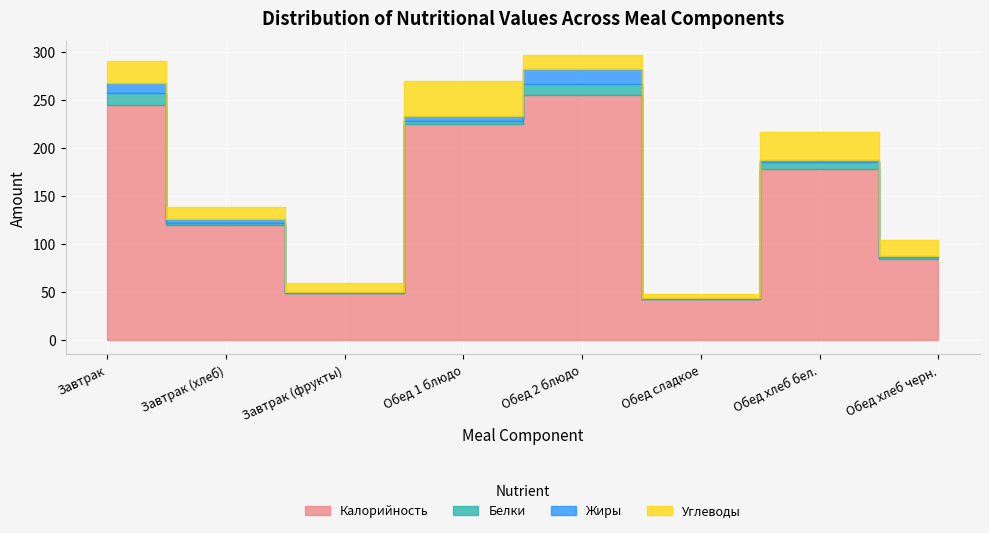

What is the sum of all Калорийность values?

1199.0